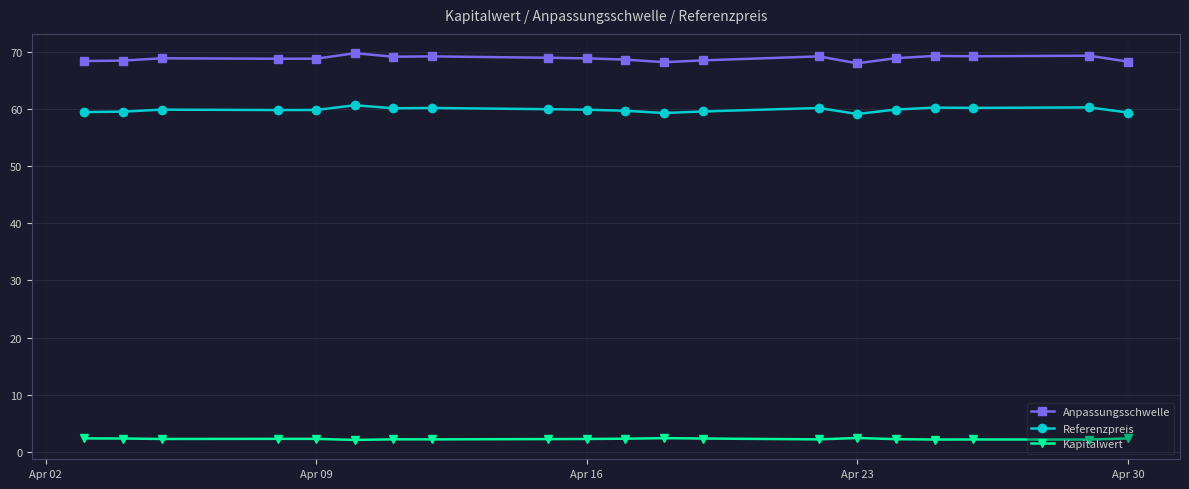

Count the Kapitalwert values in the range 2 to 3.

20